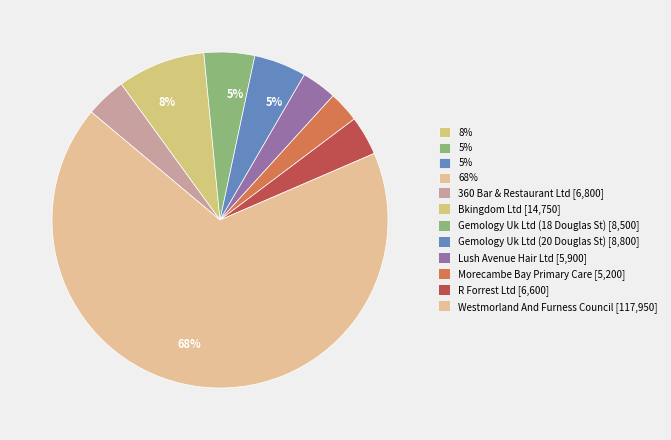

How many slices are in this pie chart?

8